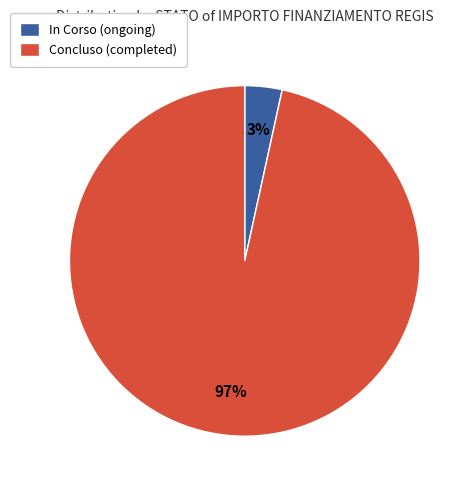

Which has a higher value, Concluso (completed) or In Corso (ongoing)?

Concluso (completed)